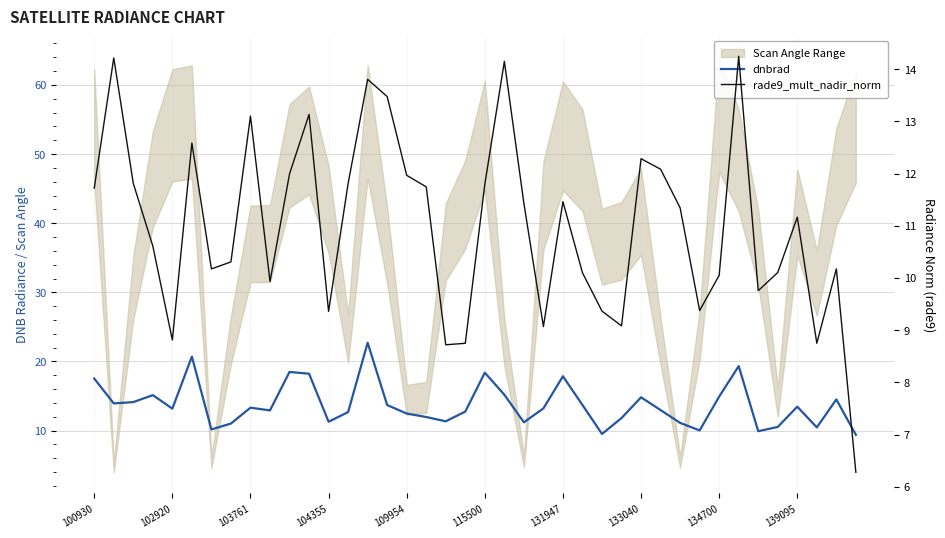

The value of rade9_mult_nadir_norm at 17 is 11.7. True or false?

True